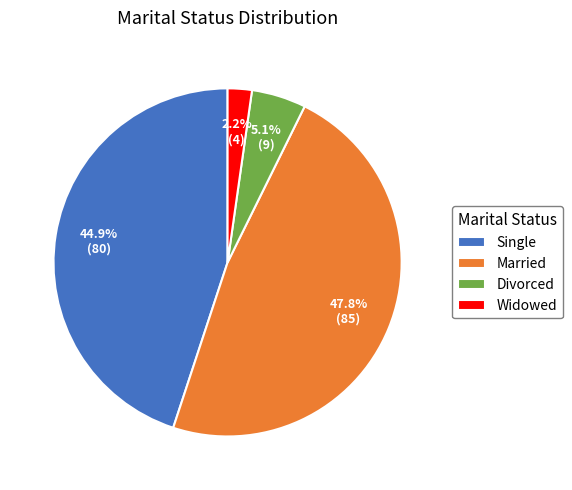

To the nearest percent, what is the difference between the largest and smallest slice percentages?

46%